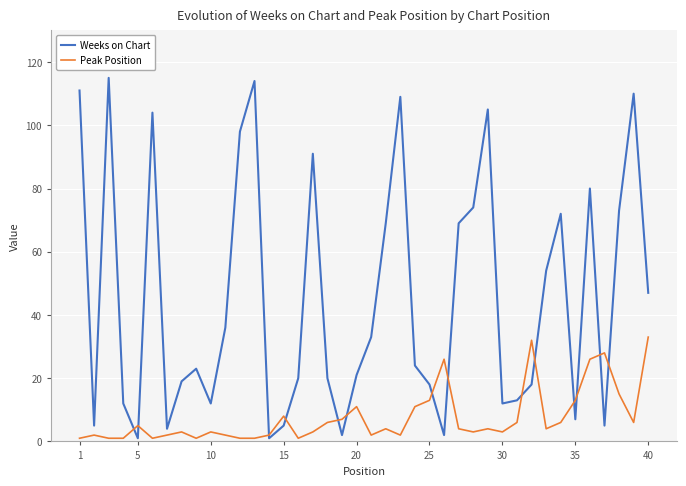

True or false: Peak Position and Weeks on Chart cross at least once.

True